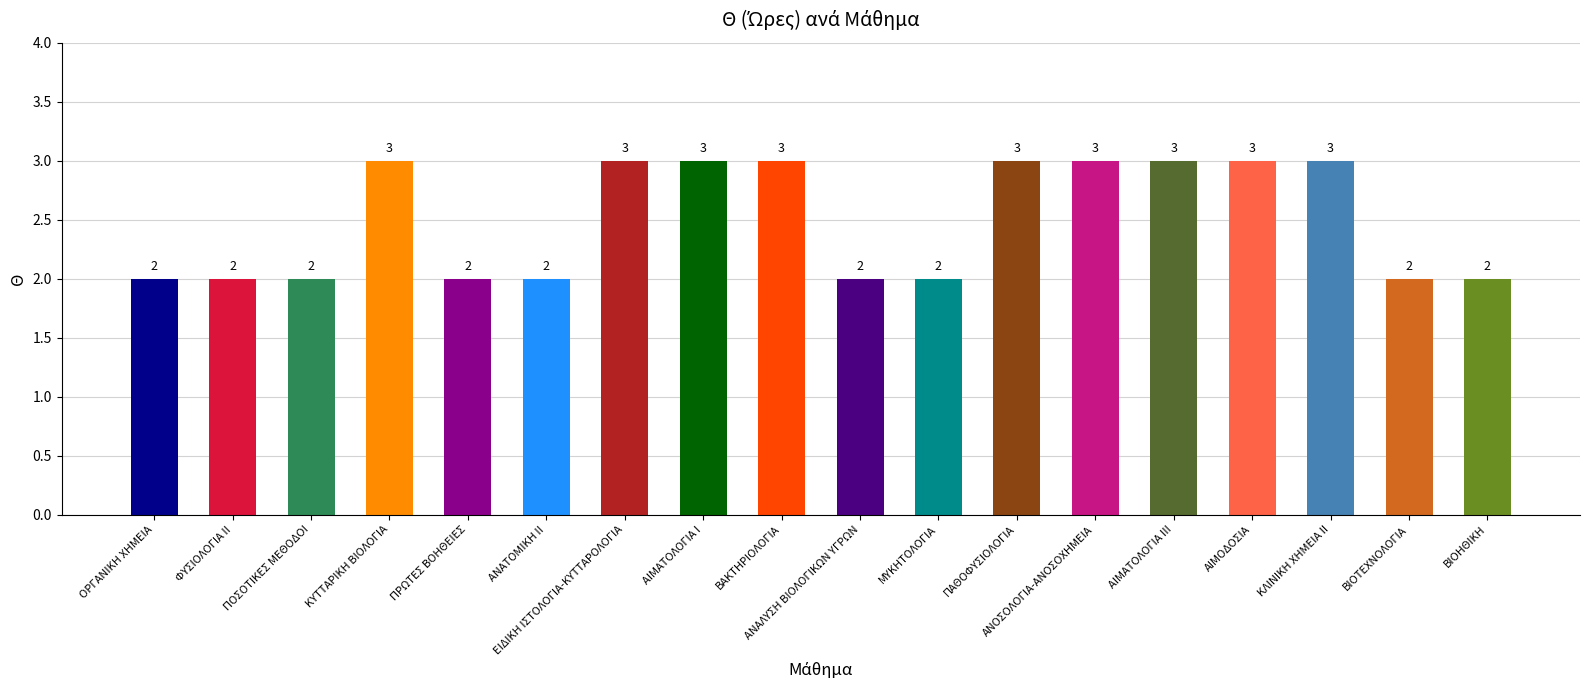

What is the greatest value displayed?

3